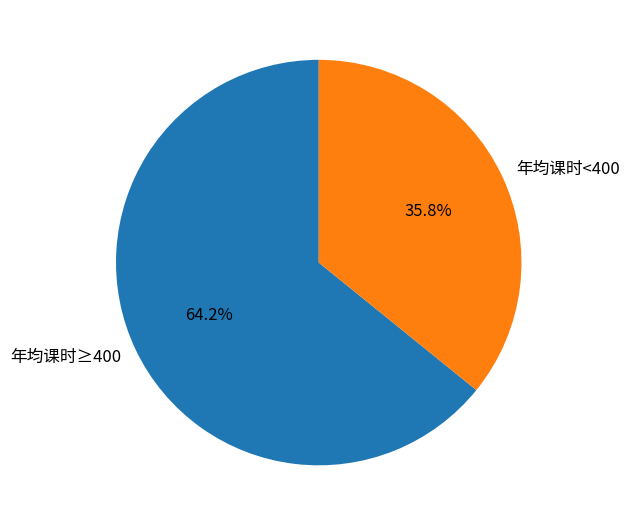

To the nearest percent, what is the difference between the largest and smallest slice percentages?

28%